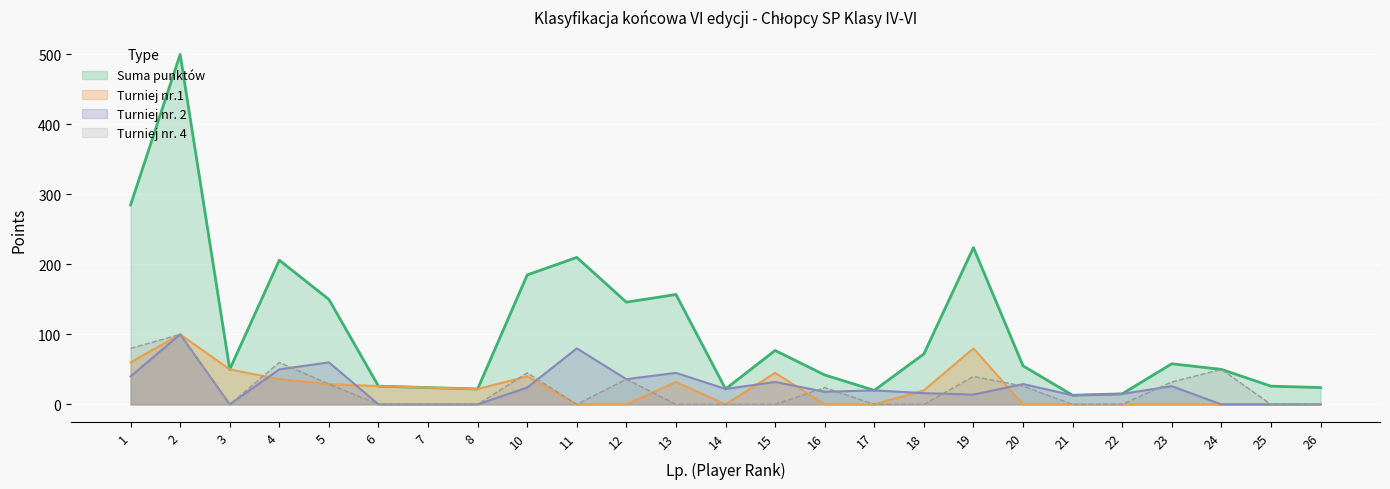

Is it true that Turniej nr.1 equals -52 at 11?

False